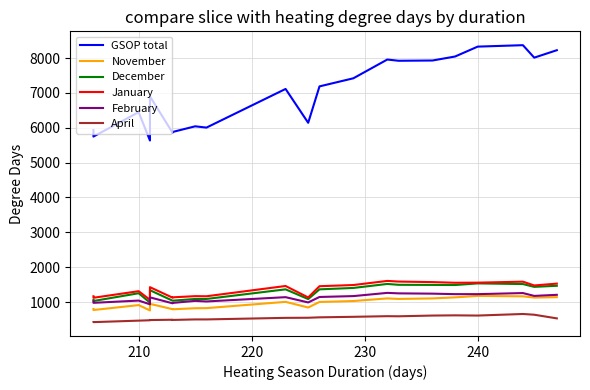

What are all the series names shown in the legend?

GSOP total, November, December, January, February, April